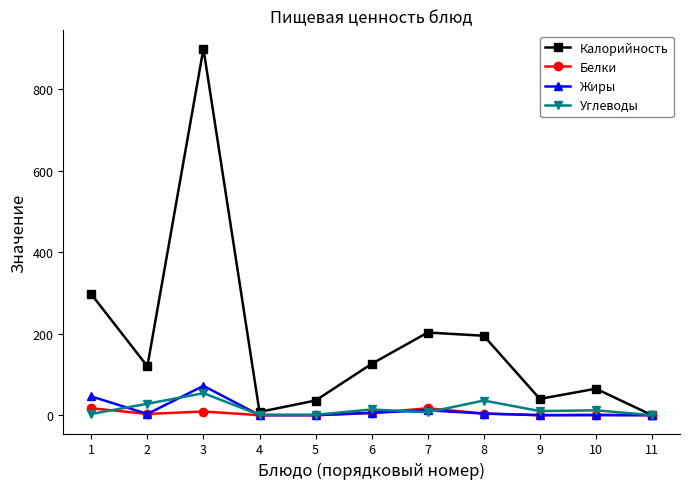

Which series has the largest range (max minus min)?

Калорийность